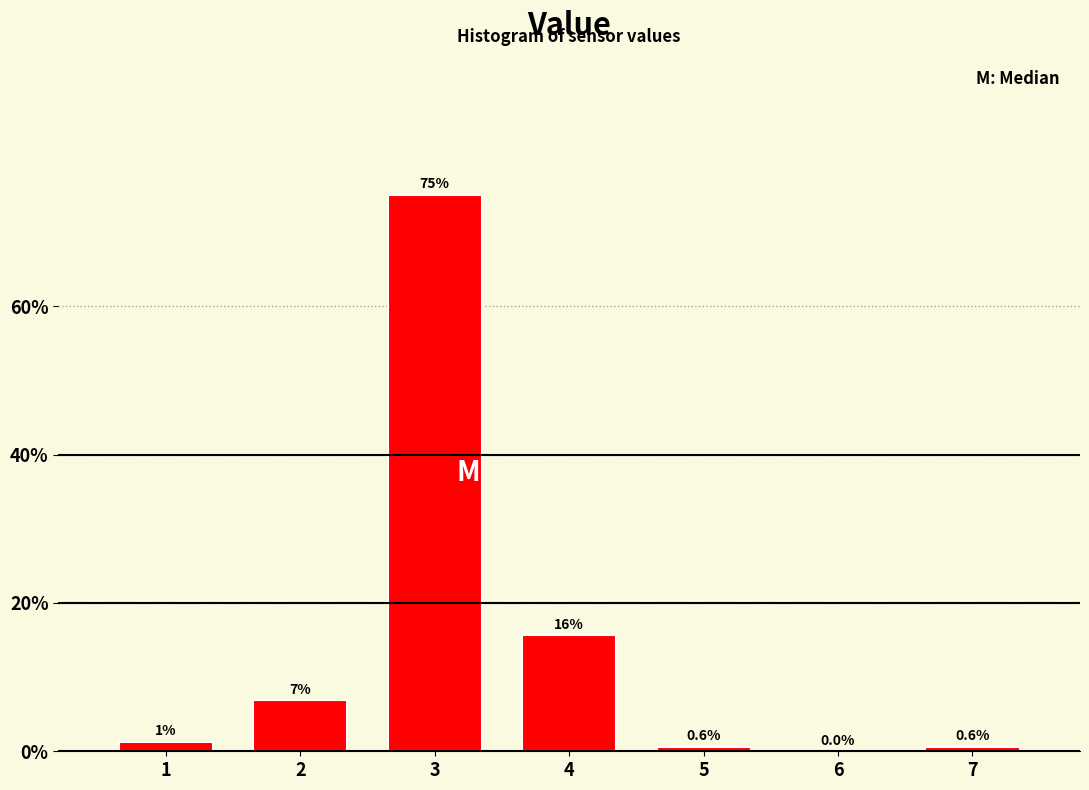

True or false: the data shows 0.6 at 7.

True